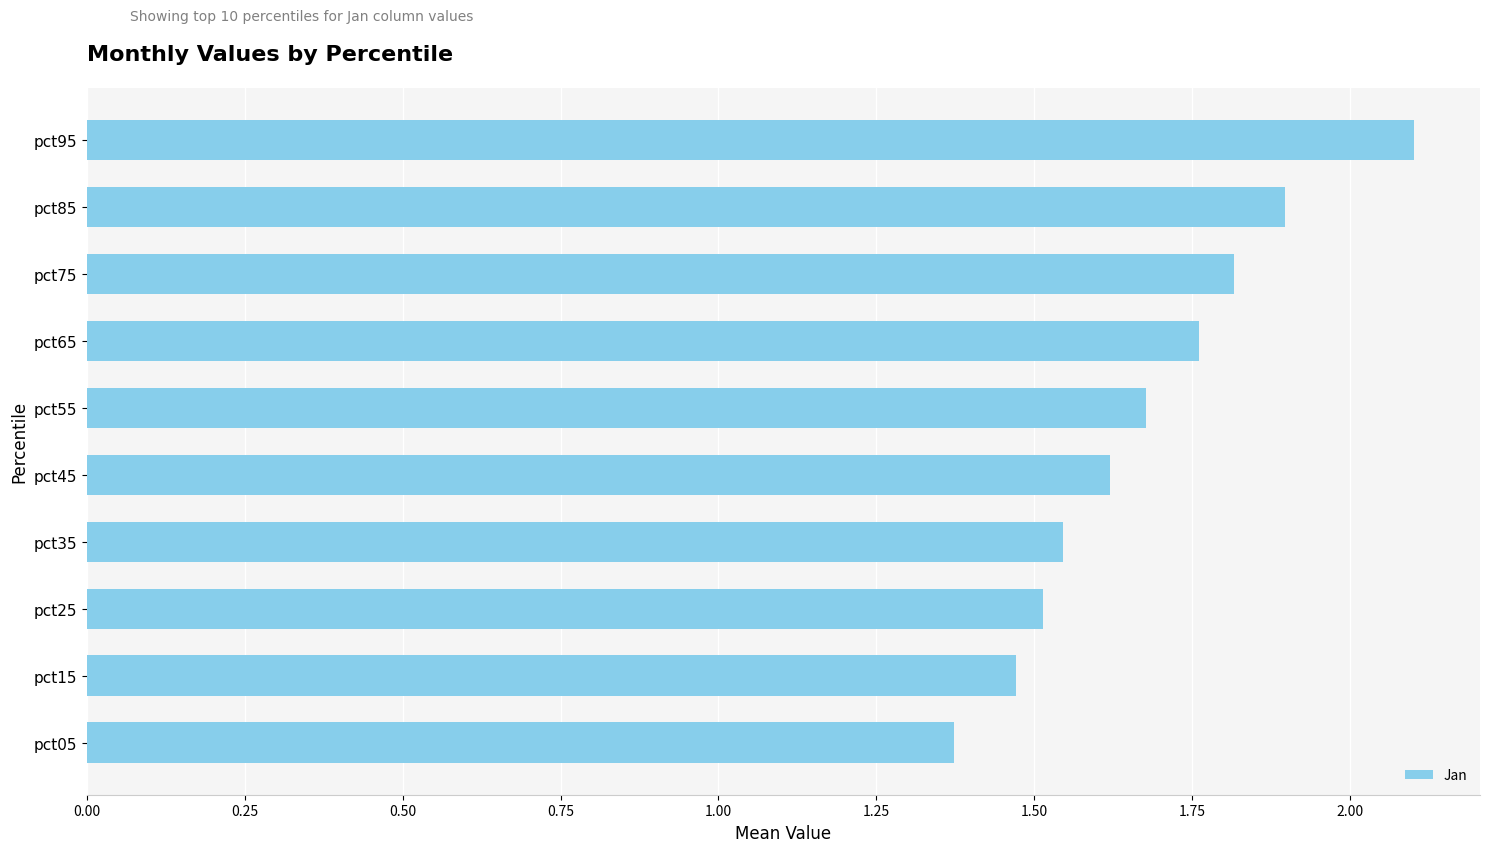

Between pct45 and pct25, which is larger?

pct45